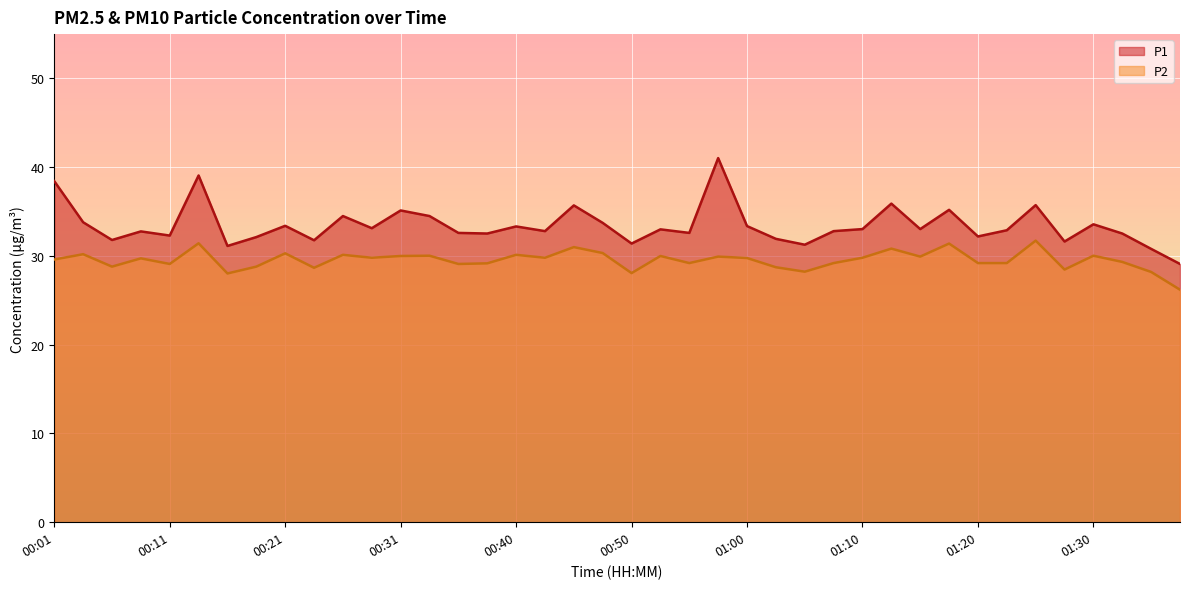

How many data points in P2 are less than 29?

10